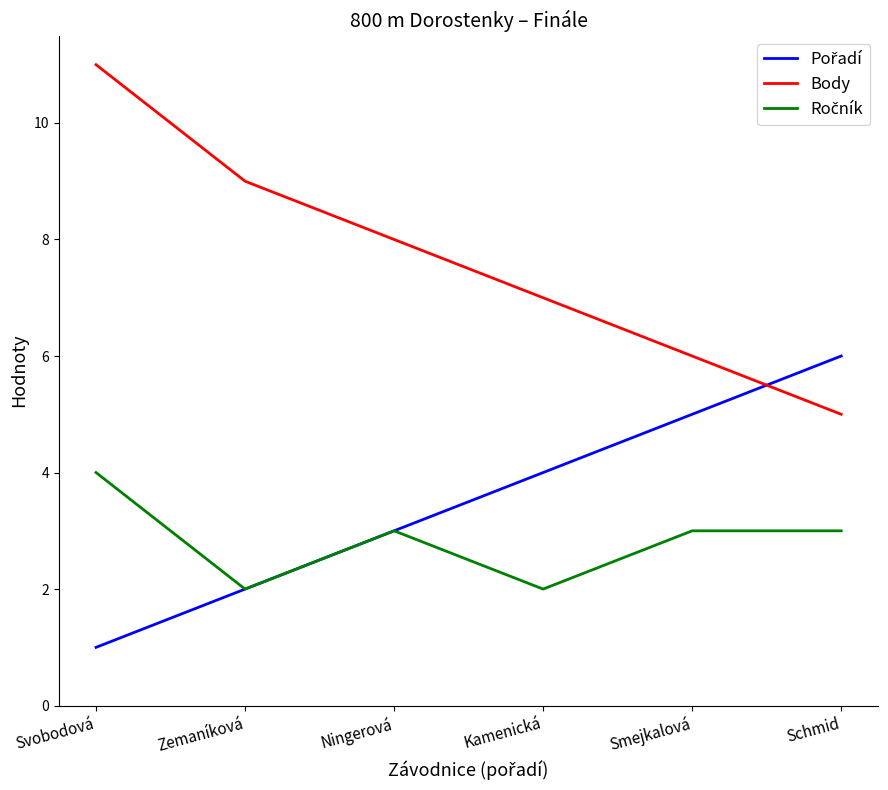

What is the difference between the highest and lowest values at Schmid?

3